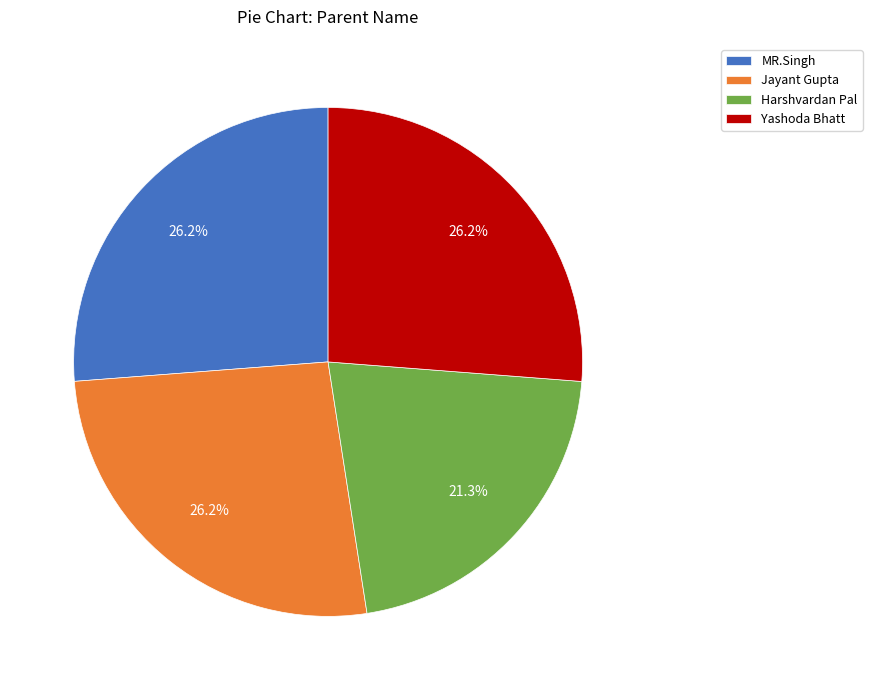

The Yashoda Bhatt slice represents 26% of the pie. True or false?

True